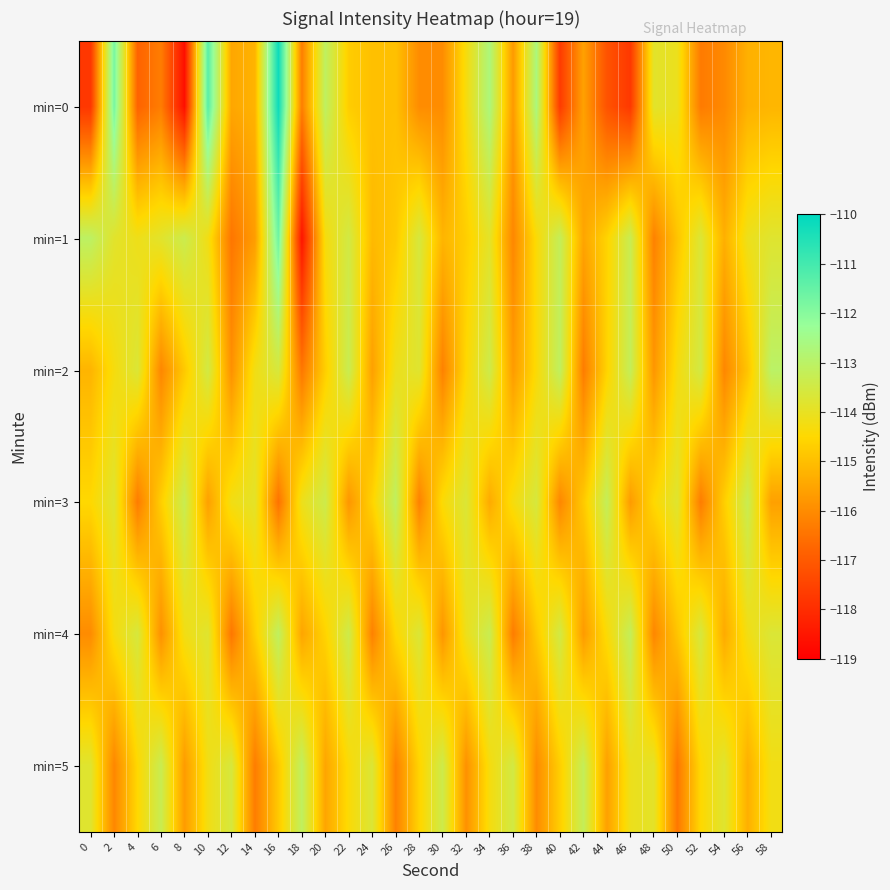

What is the maximum value shown in the chart?

-110.2